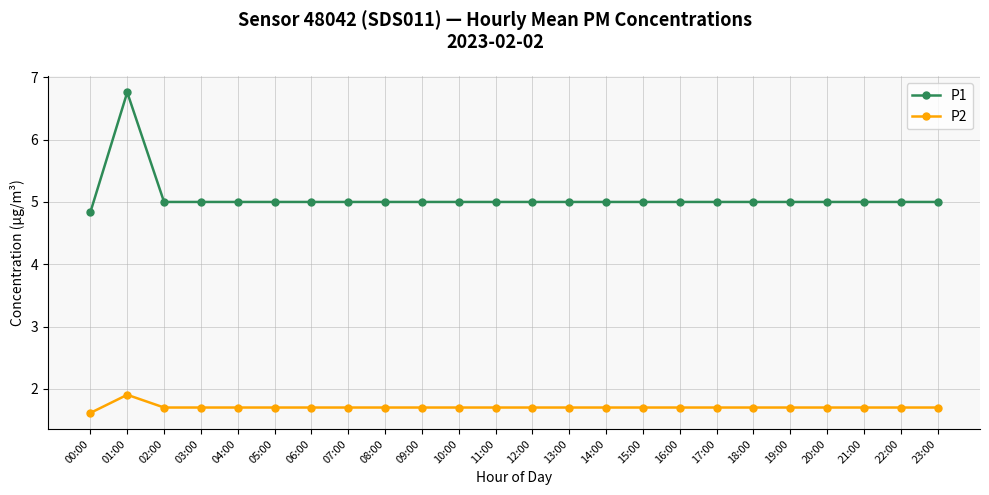

Which category has the lowest value in the P2 series?

00:00